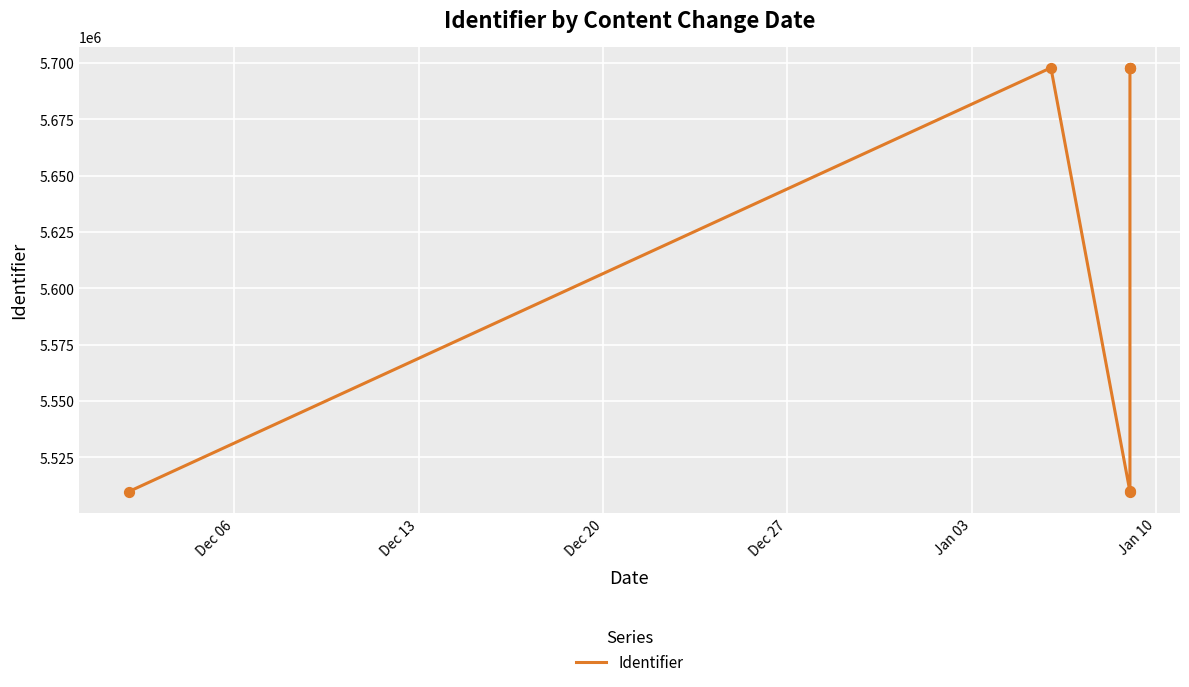

Approximately how many times larger is the value at Dec 13 compared to Jan 10?

1.0